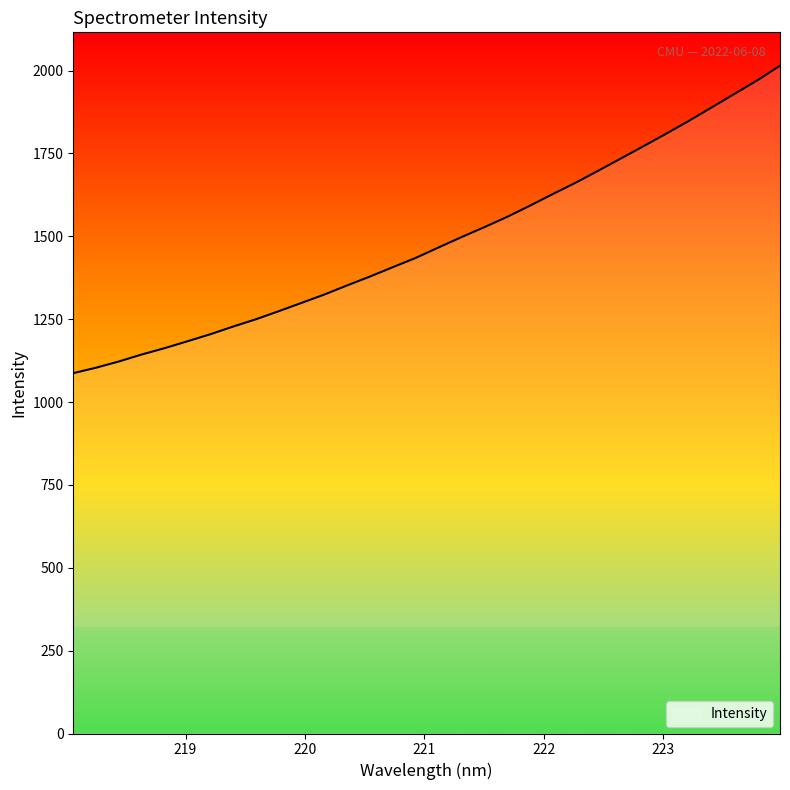

What is the maximum value shown in the chart?

2014.5